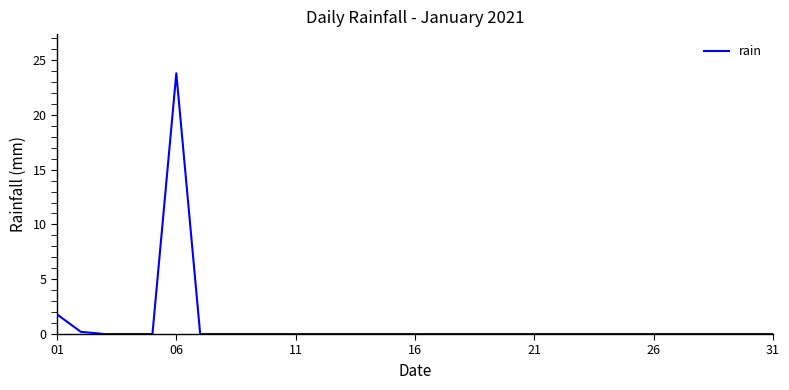

What is the difference between the maximum and minimum values?

23.8